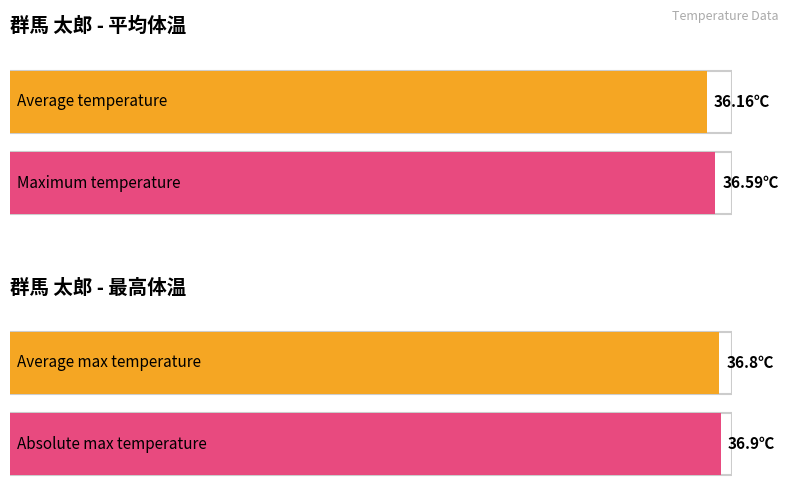

What is the total value across all series at 2021-04-24?

73.7